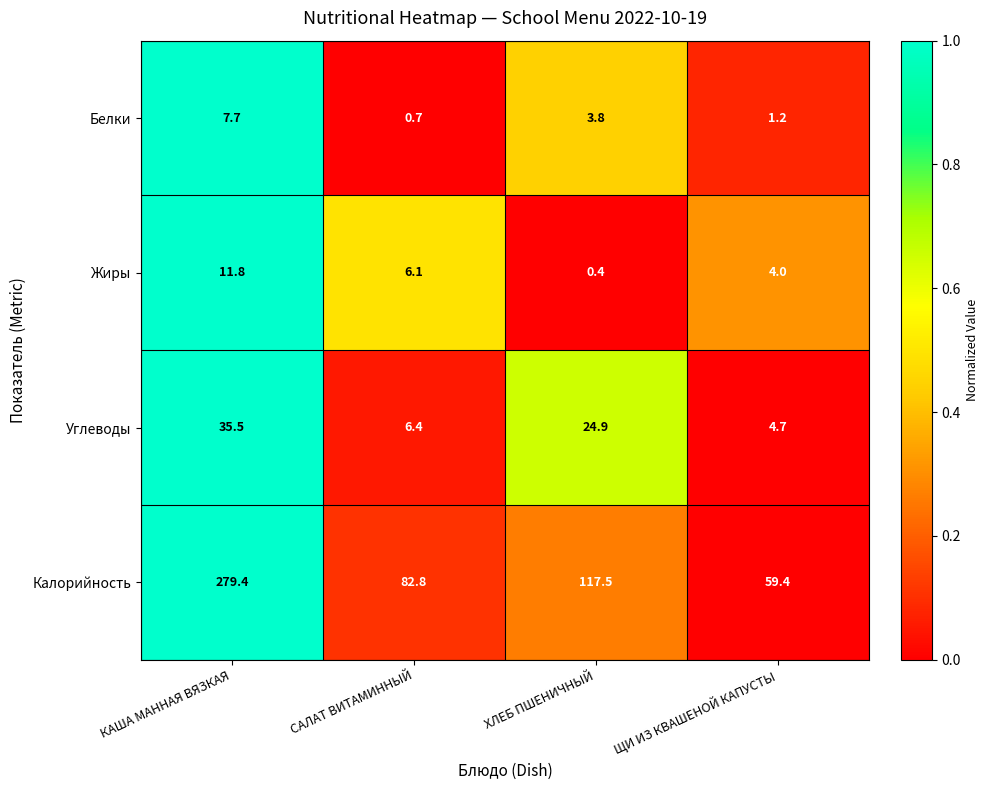

Reading left to right, extract all data points from this chart.

Белки: КАША МАННАЯ ВЯЗКАЯ=7.7	САЛАТ ВИТАМИННЫЙ=0.7	ХЛЕБ ПШЕНИЧНЫЙ=3.8	ЩИ ИЗ КВАШЕНОЙ КАПУСТЫ=1.2
Жиры: КАША МАННАЯ ВЯЗКАЯ=11.8	САЛАТ ВИТАМИННЫЙ=6.1	ХЛЕБ ПШЕНИЧНЫЙ=0.4	ЩИ ИЗ КВАШЕНОЙ КАПУСТЫ=4.0
Углеводы: КАША МАННАЯ ВЯЗКАЯ=35.5	САЛАТ ВИТАМИННЫЙ=6.4	ХЛЕБ ПШЕНИЧНЫЙ=24.9	ЩИ ИЗ КВАШЕНОЙ КАПУСТЫ=4.7
Калорийность: КАША МАННАЯ ВЯЗКАЯ=279.4	САЛАТ ВИТАМИННЫЙ=82.8	ХЛЕБ ПШЕНИЧНЫЙ=117.5	ЩИ ИЗ КВАШЕНОЙ КАПУСТЫ=59.4